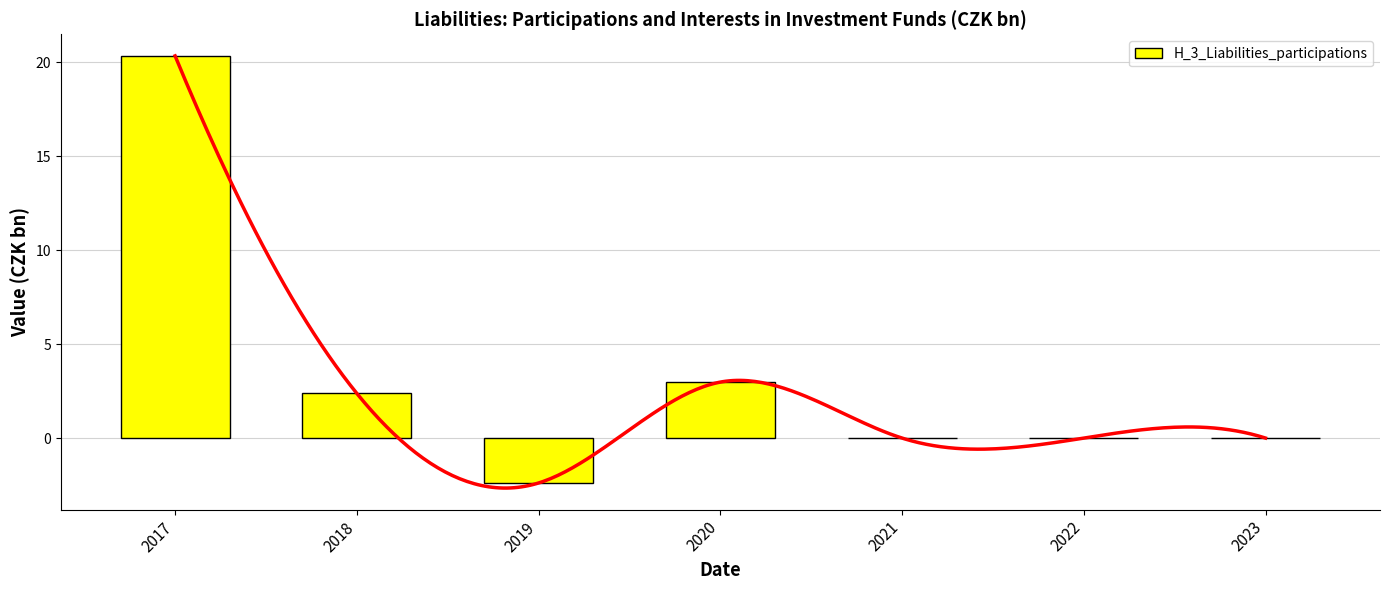

Are the bars horizontal?

No